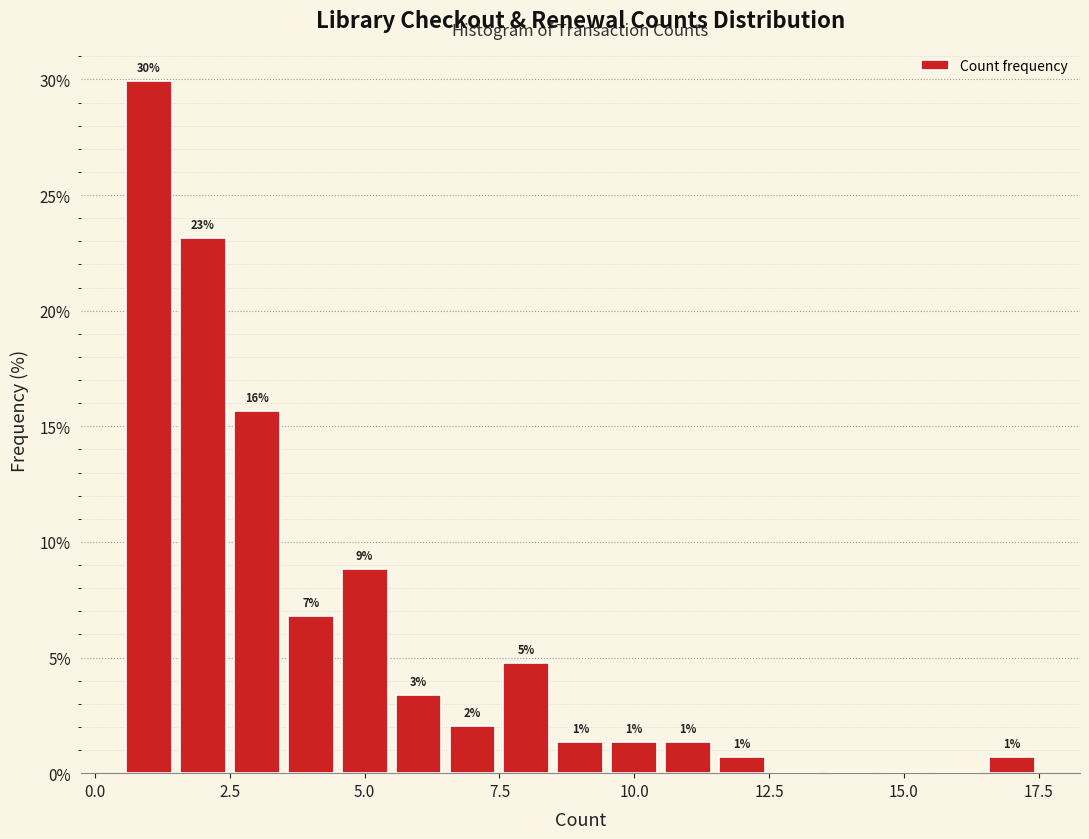

Read against the x-axis, roughly where is the centre of the tallest bar?

1.0